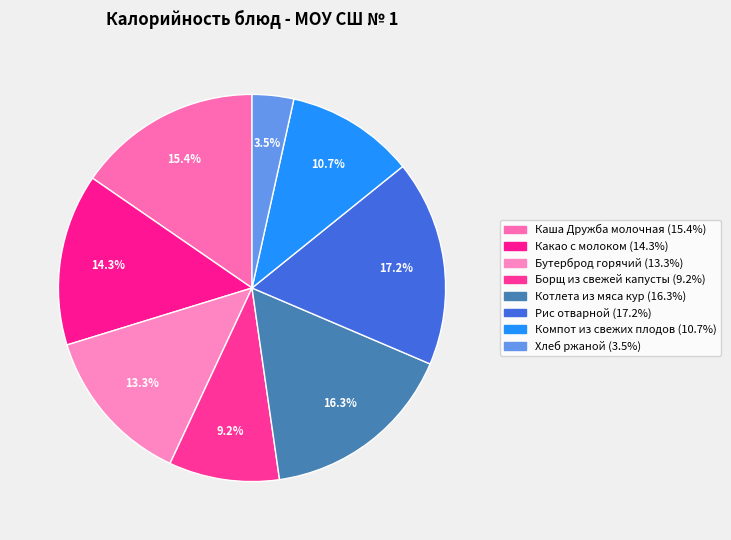

Count the number of slices in the pie.

8